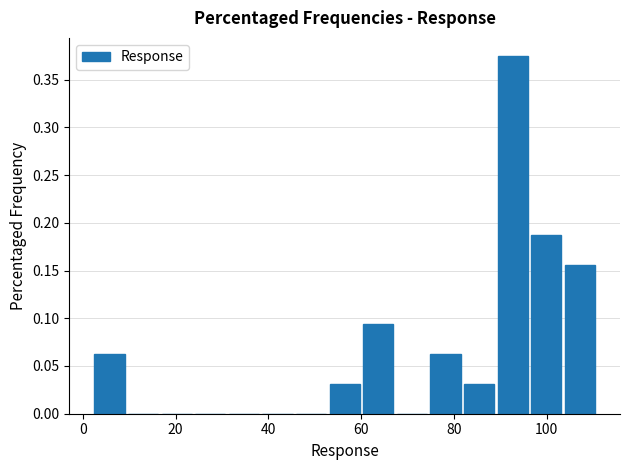

Around what value on the x-axis is the tallest bar? Give the approximate position of its centre, as read against the axis.

92